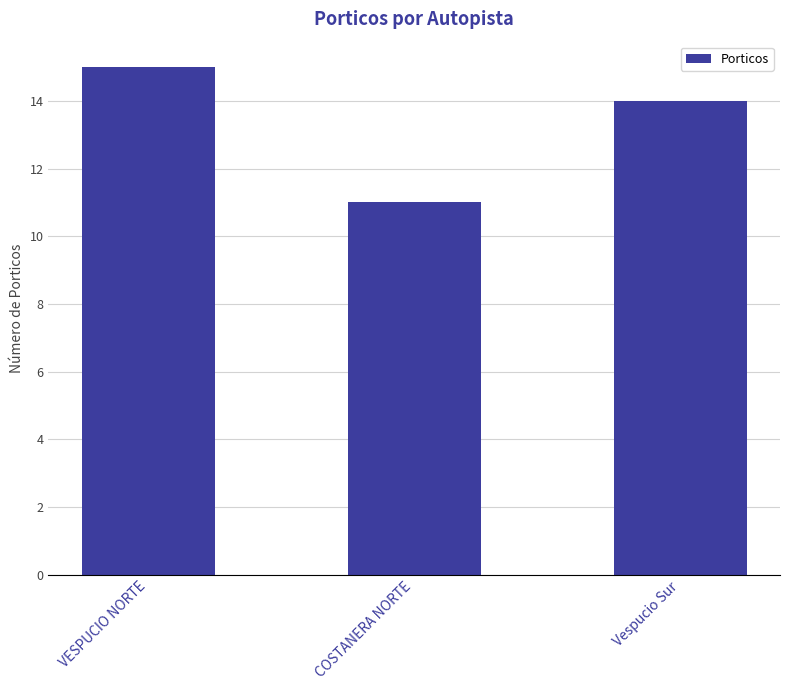

The value at VESPUCIO NORTE is 15. True or false?

True